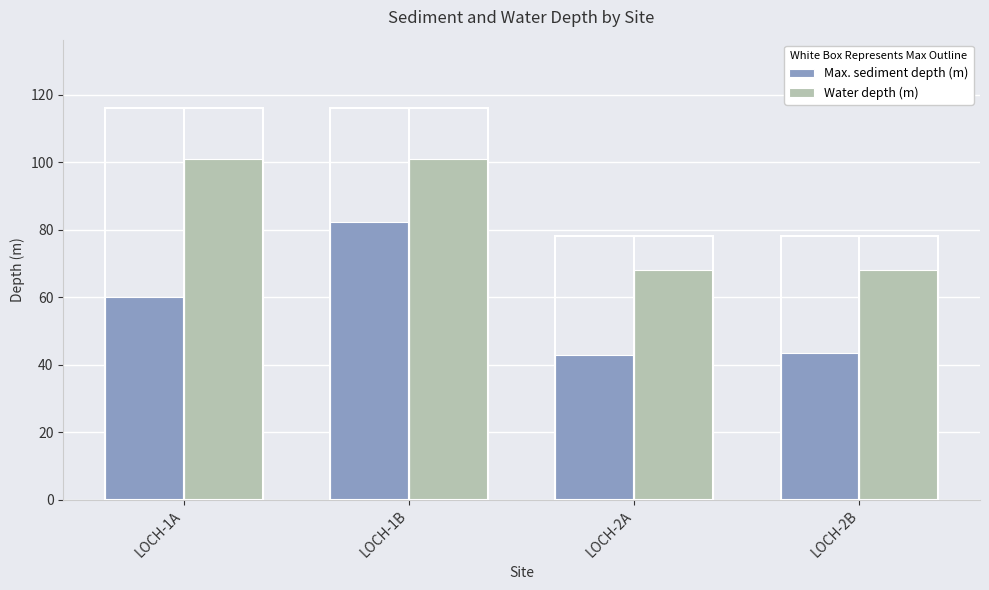

The value of Water depth (m) at LOCH-2B is 41.5. True or false?

False